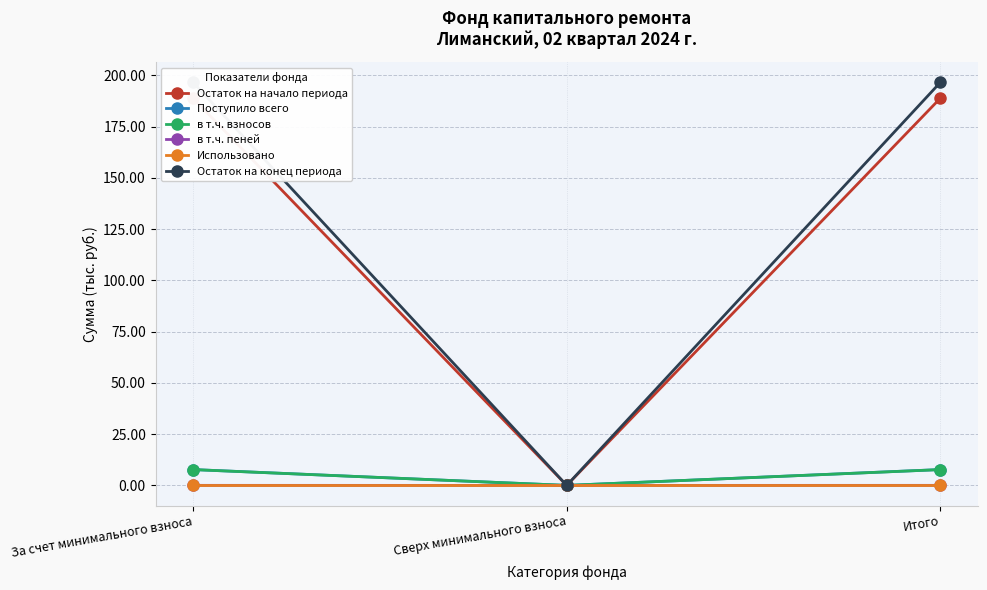

At which category is the sum across all series the highest?

За счет минимального взноса